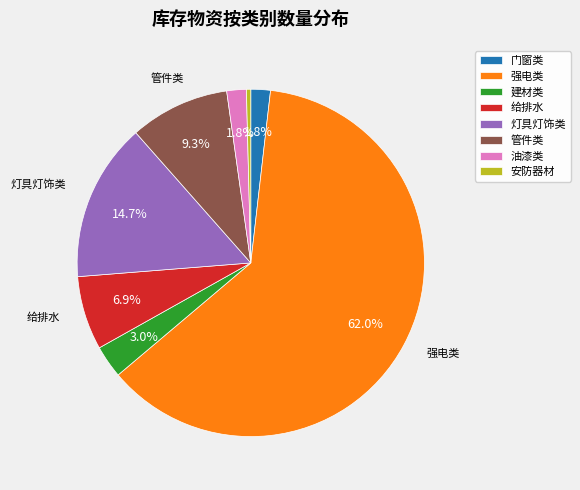

Combined, do 管件类 and 安防器材 account for over 50%?

No